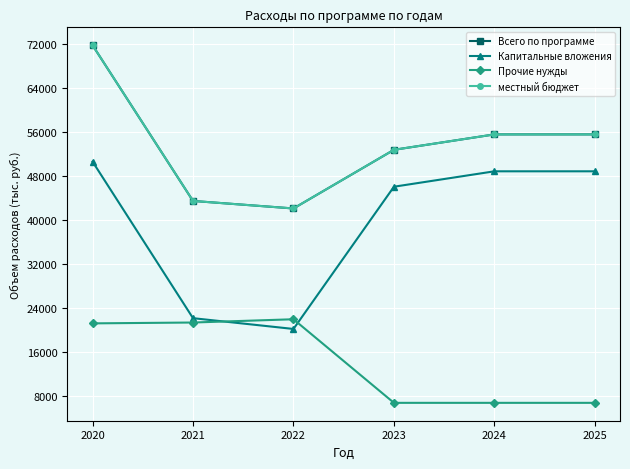

Is the value of Капитальные вложения at 2024 greater than the value of Прочие нужды at 2021?

Yes